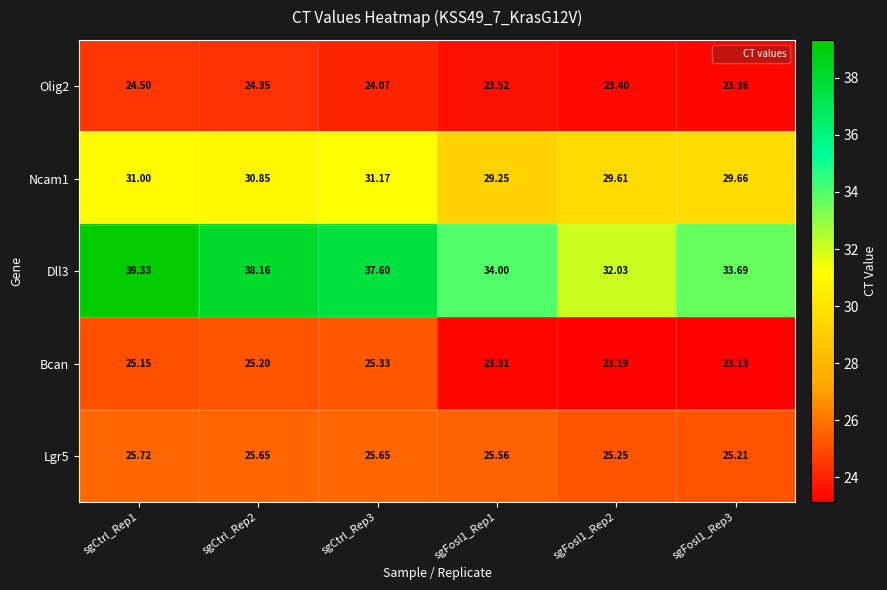

Is the value of Lgr5 at sgCtrl_Rep2 greater than the value of Bcan at sgCtrl_Rep1?

Yes